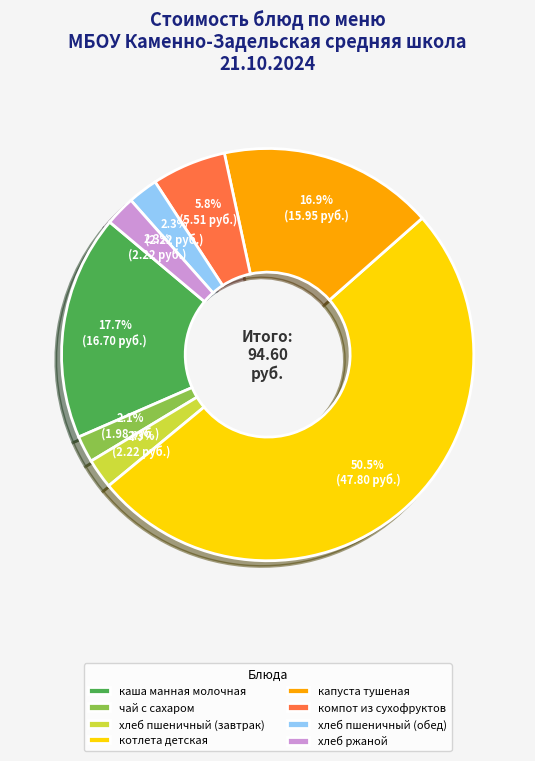

Do хлеб пшеничный (обед) and хлеб ржаной together represent more than half of the pie?

No